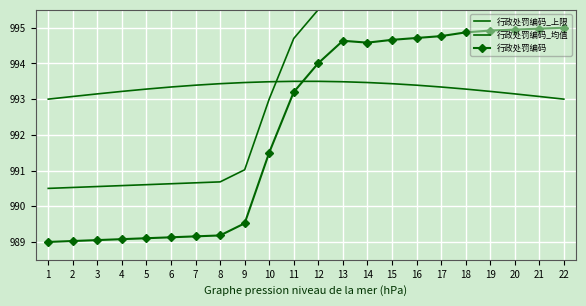

True or false: 行政处罚编码_上限 has a value of 672.8 at 18.

False